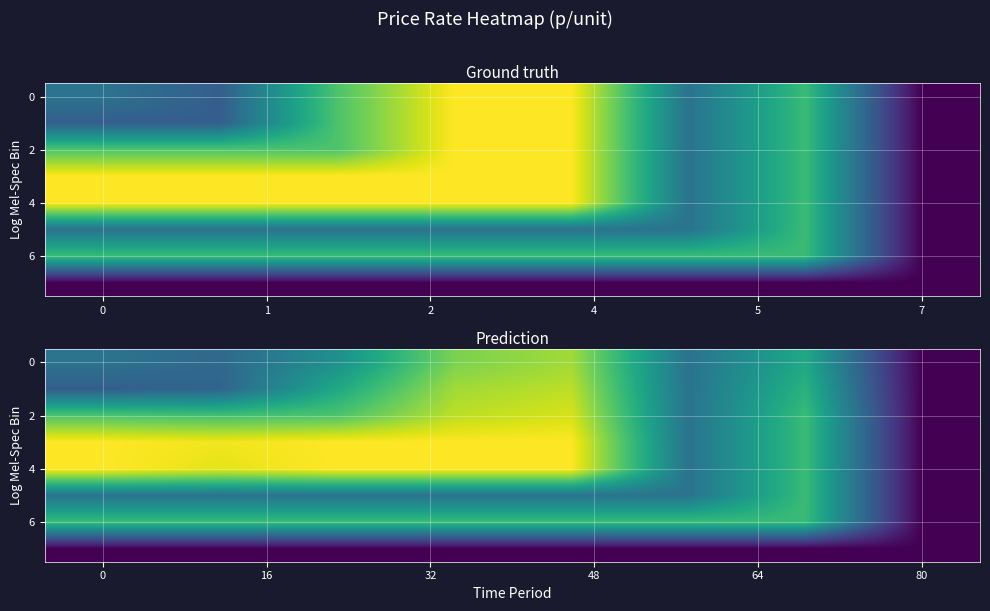

What is the minimum value for 2?

13.5